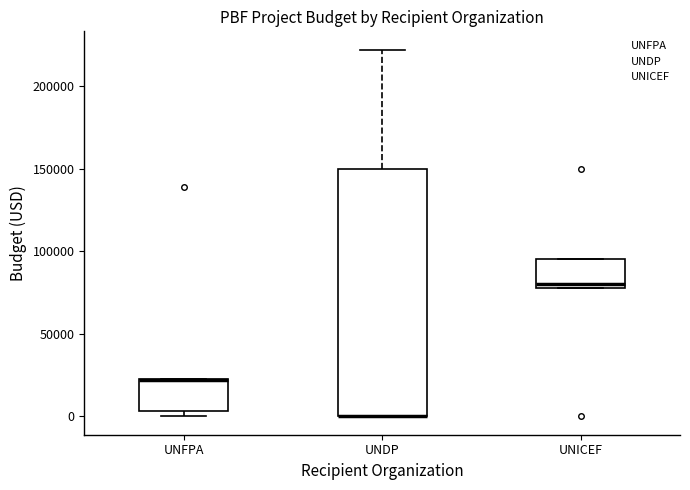

Where is the upper edge of the box for UNFPA on the y-axis? The values are not printed on the chart, so give them approximately, as read against the axis.

25000